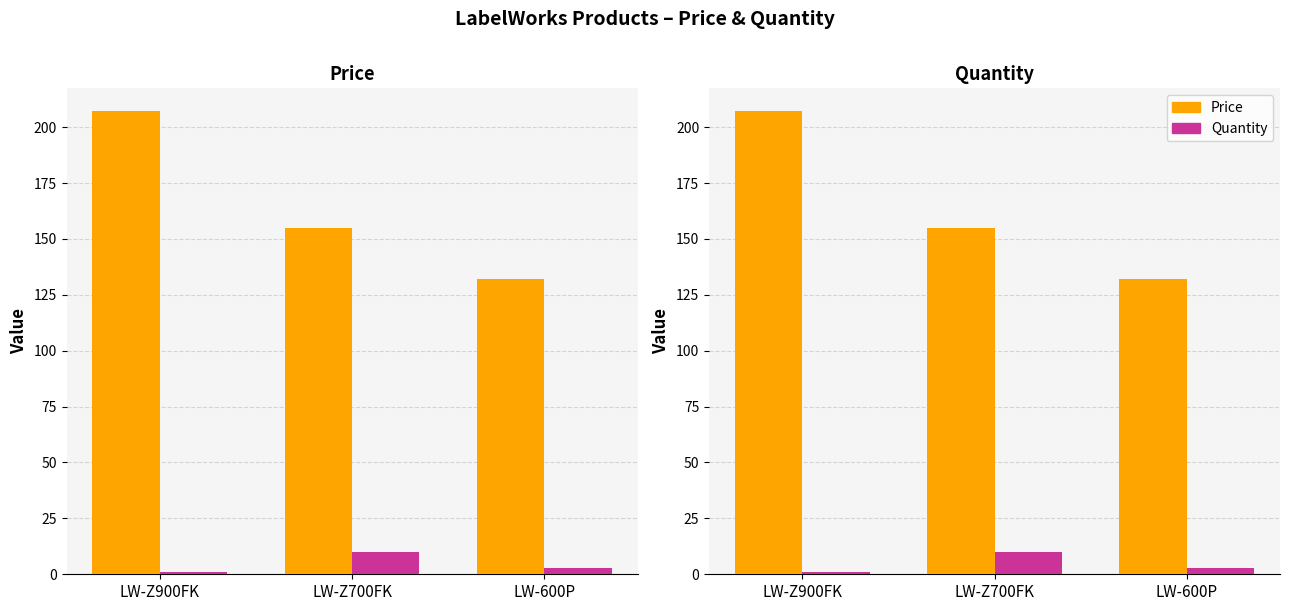

Is it true that Quantity equals 1.0 at LW-Z900FK?

True